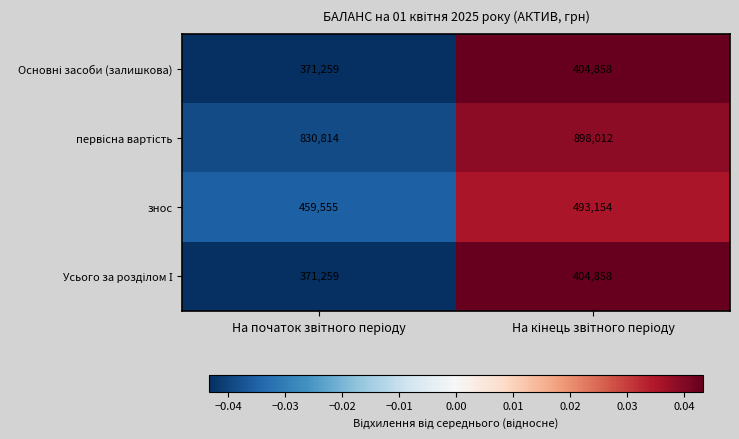

What is the sum of all знос values?

952709